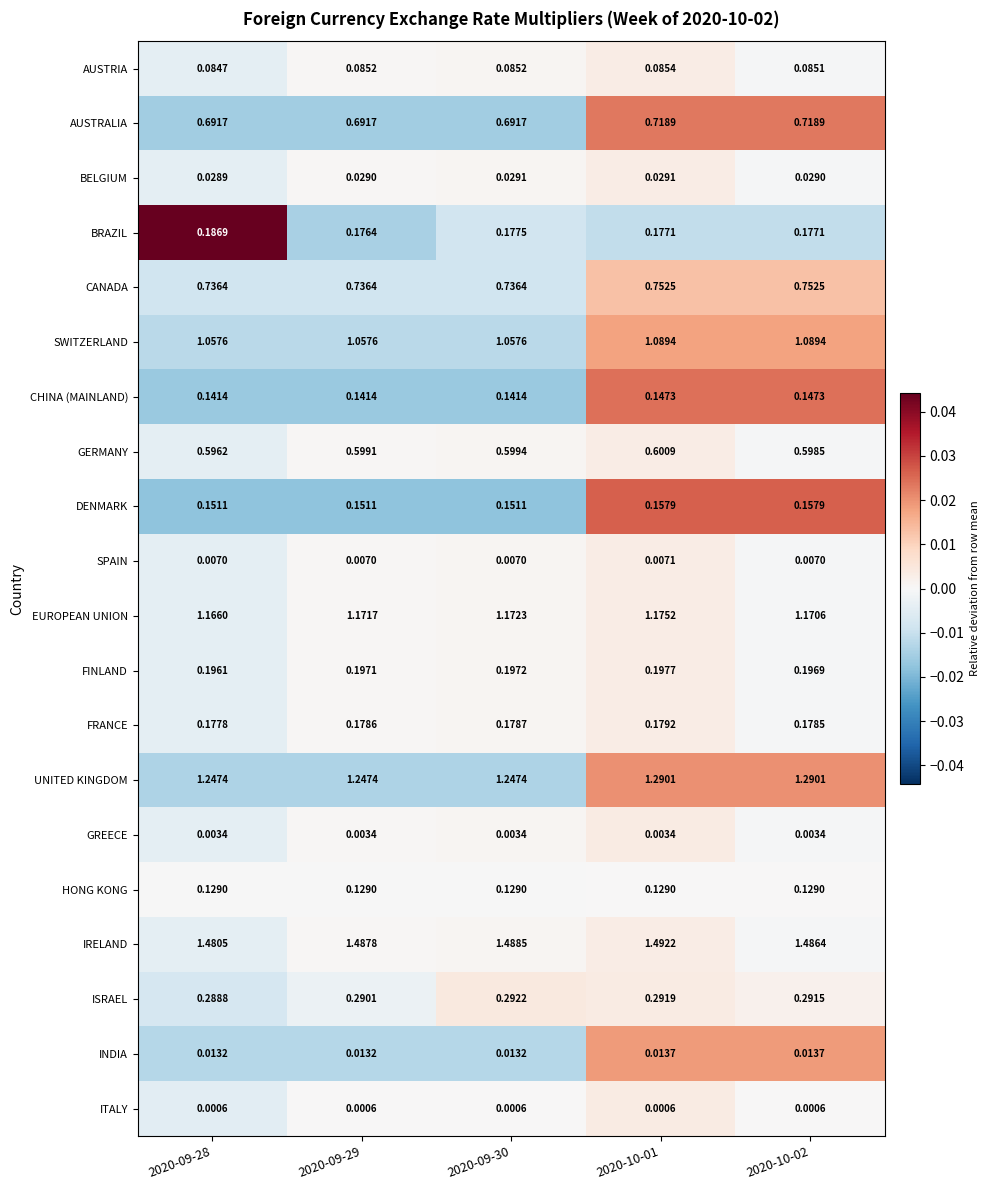

Is the value of AUSTRALIA at 2020-09-30 greater than the value of GERMANY at 2020-10-02?

Yes